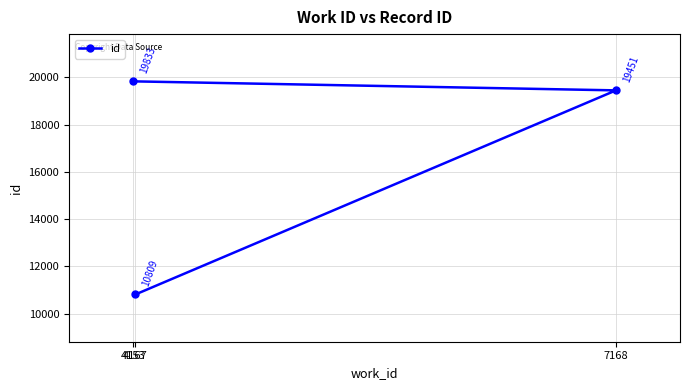

At which category does the chart reach its peak across all series?

4153